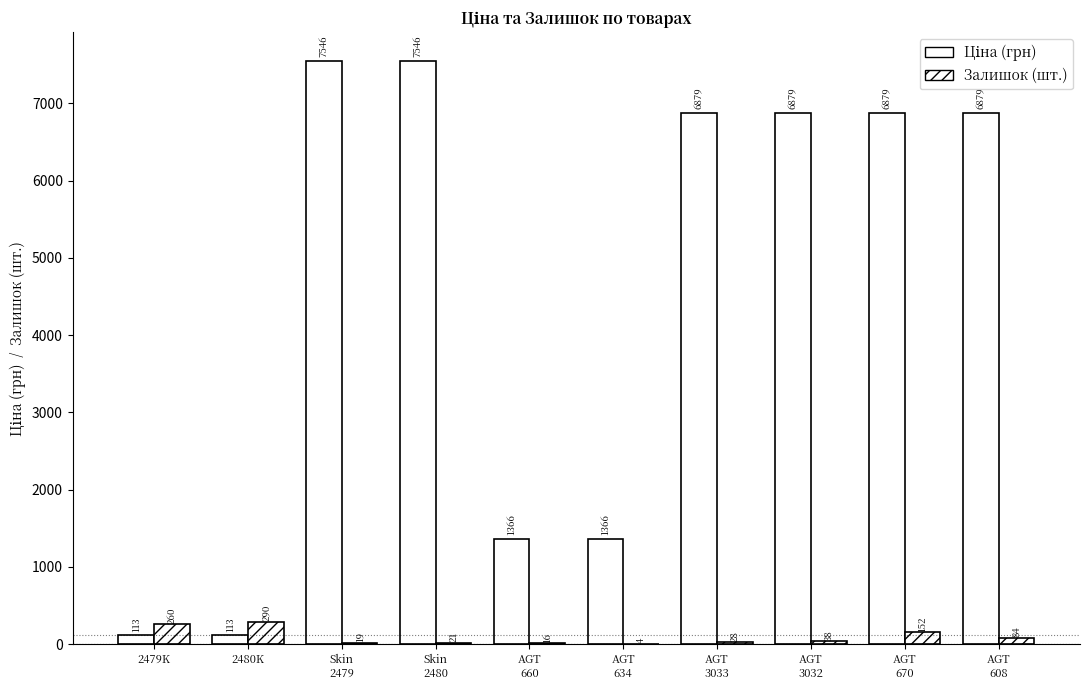

Does the chart contain stacked bars?

No